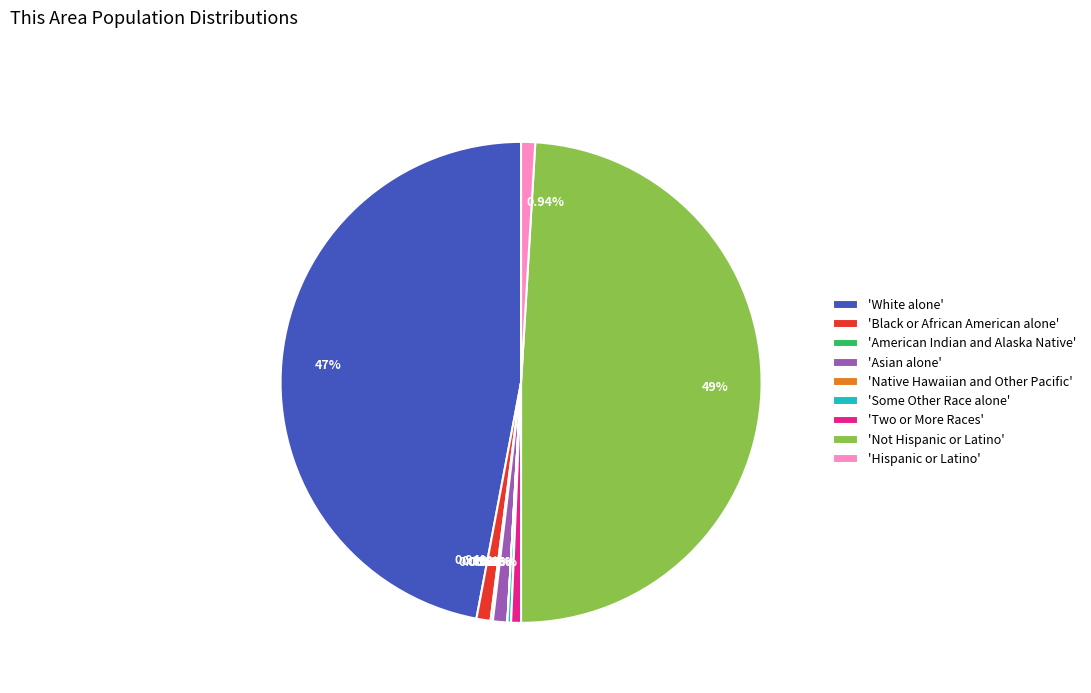

Does any single category account for the majority?

No